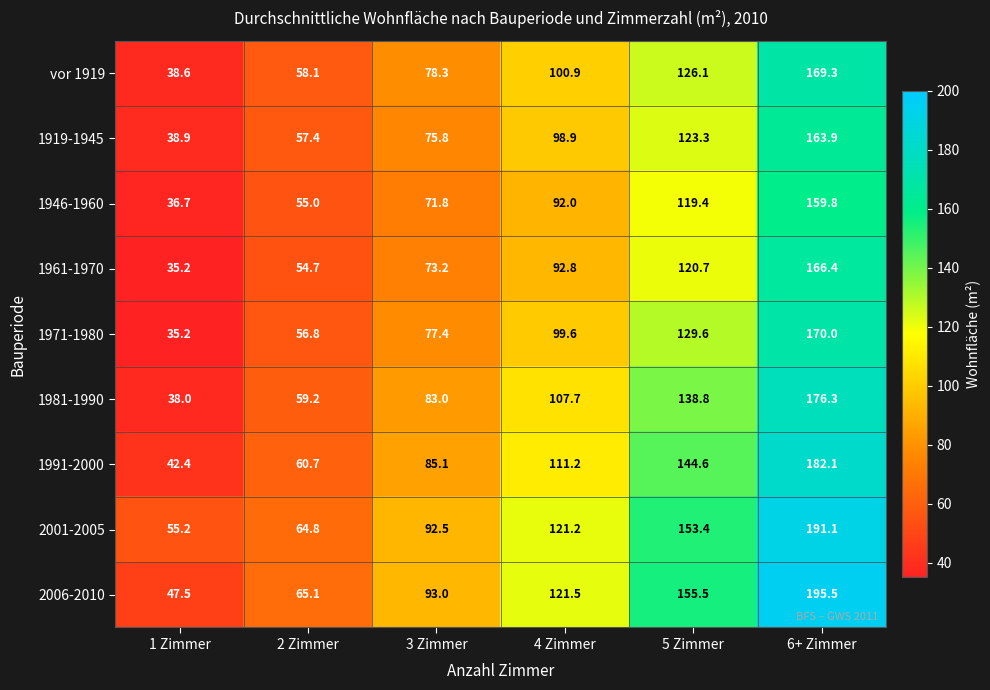

Which series has the widest spread of values?

2006-2010